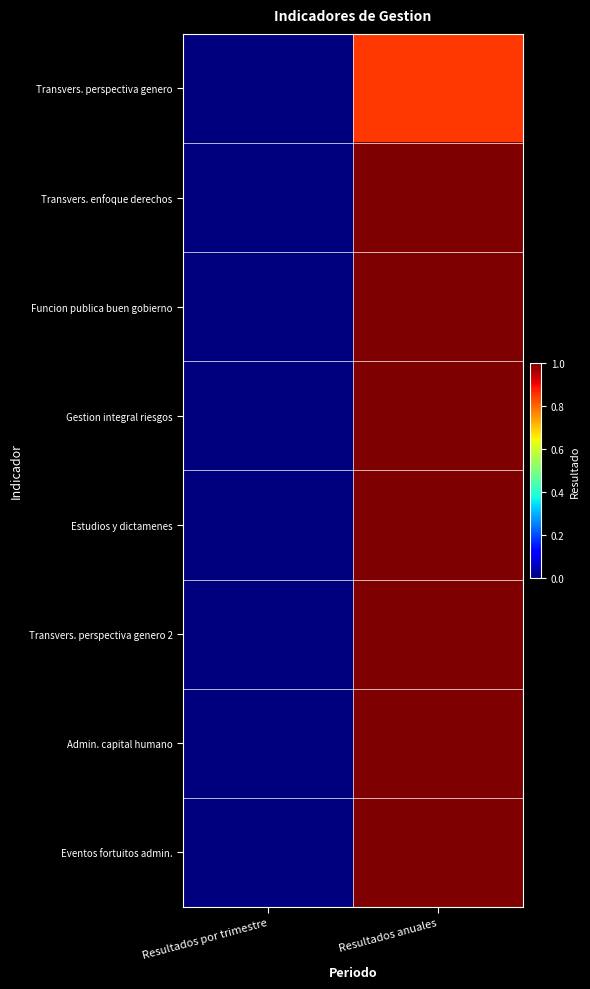

Reading left to right, transcribe all the data shown in this chart.

Transvers. perspectiva genero: Resultados por trimestre=0.0	Resultados anuales=0.8
Transvers. enfoque derechos: Resultados por trimestre=0.0	Resultados anuales=1.0
Funcion publica buen gobierno: Resultados por trimestre=0.0	Resultados anuales=1.0
Gestion integral riesgos: Resultados por trimestre=0.0	Resultados anuales=1.0
Estudios y dictamenes: Resultados por trimestre=0.0	Resultados anuales=1.0
Transvers. perspectiva genero 2: Resultados por trimestre=0.0	Resultados anuales=1.0
Admin. capital humano: Resultados por trimestre=0.0	Resultados anuales=1.0
Eventos fortuitos admin.: Resultados por trimestre=0.0	Resultados anuales=1.0